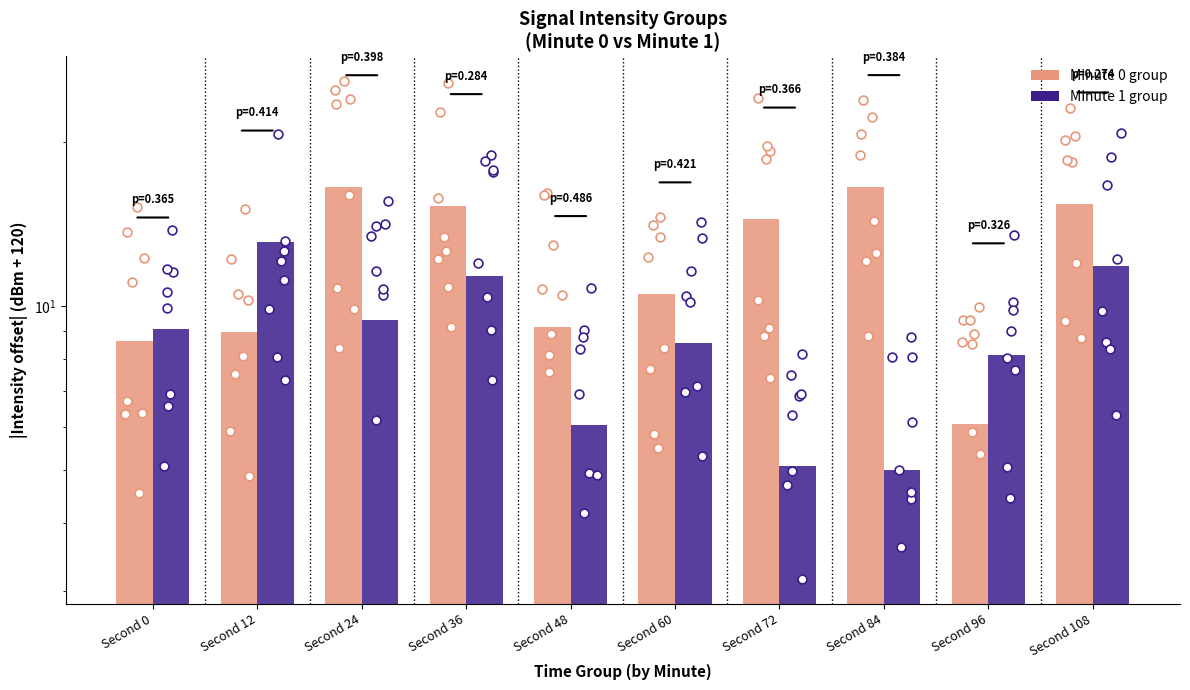

Which series has the largest Y range (max minus min)?

Minute 0 group